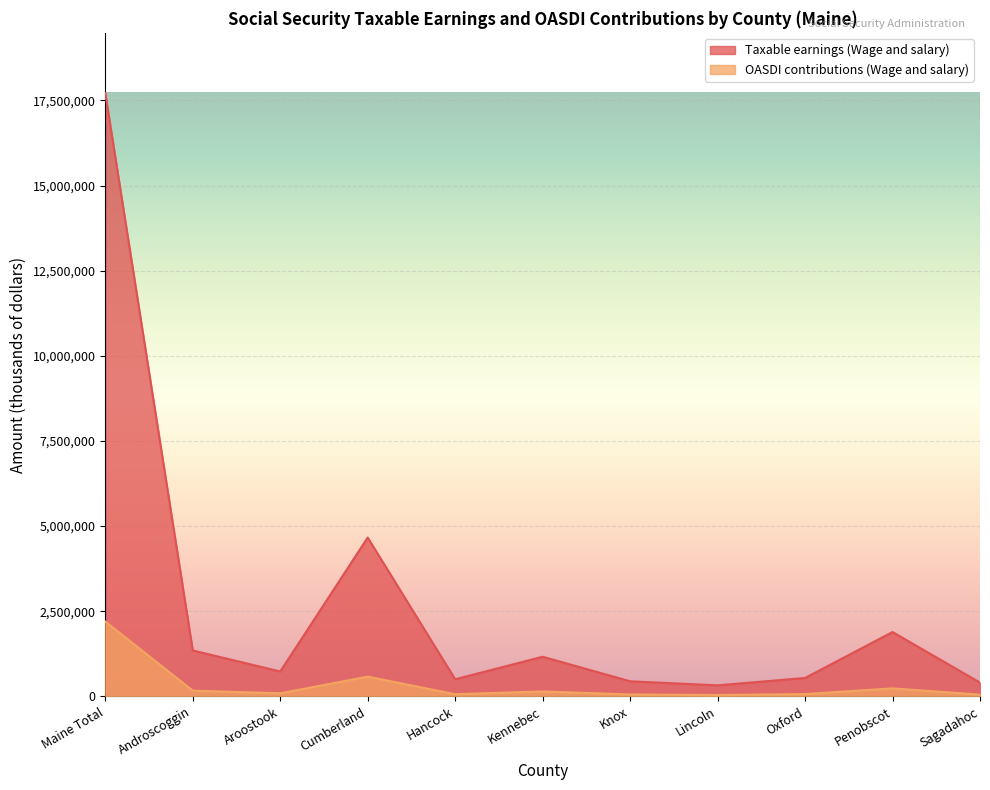

Where is the first local minimum for OASDI contributions (Wage and salary)?

Aroostook